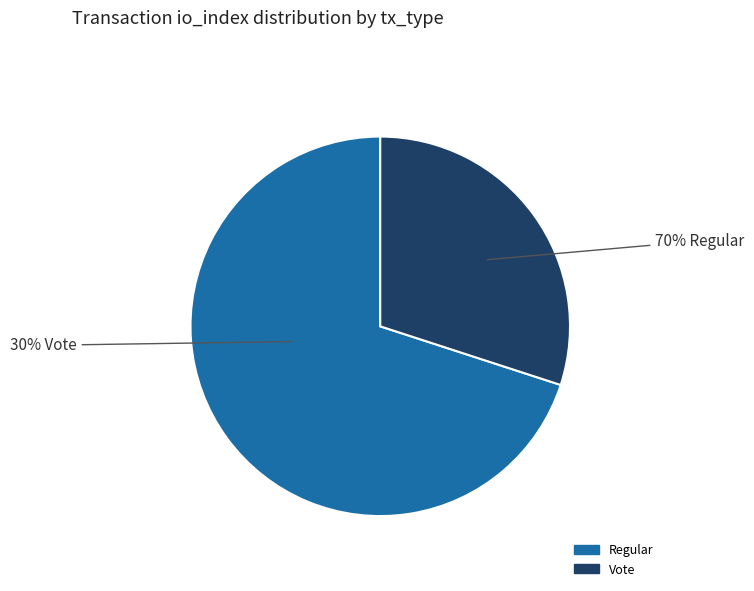

To the nearest percent, what percentage of the pie is Regular?

70%